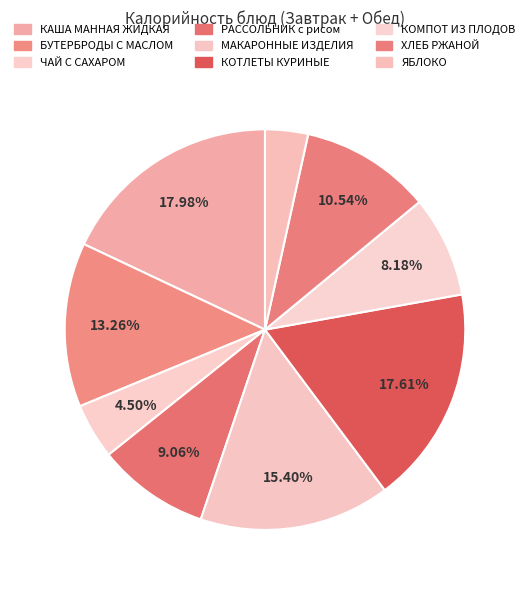

Is the sum of ХЛЕБ РЖАНОЙ and КОТЛЕТЫ КУРИНЫЕ greater than half?

No